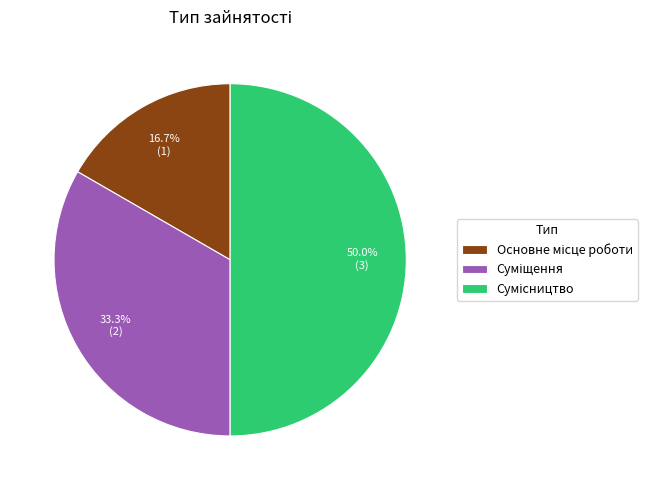

To the nearest percent, what portion does Основне місце роботи represent?

17%